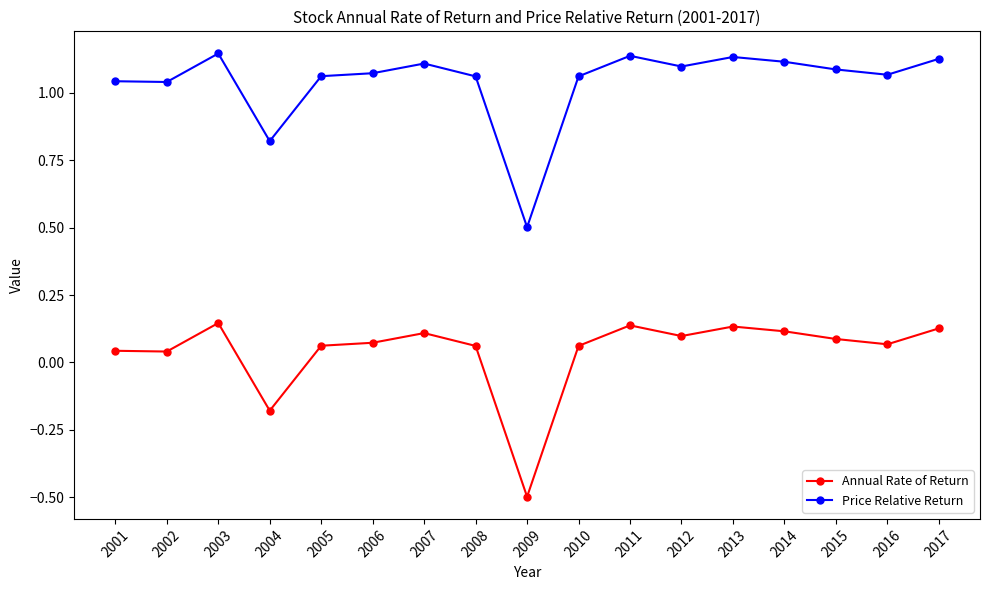

At how many categories does at least one series exceed 1?

15